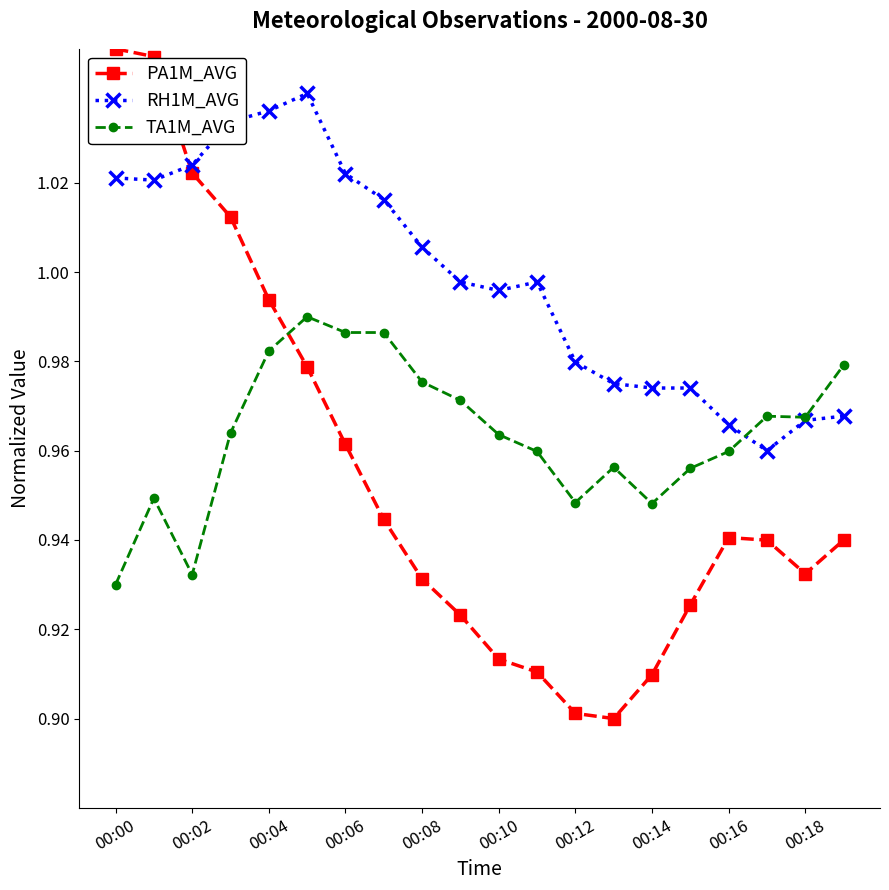

Which series has the widest spread of values?

PA1M_AVG